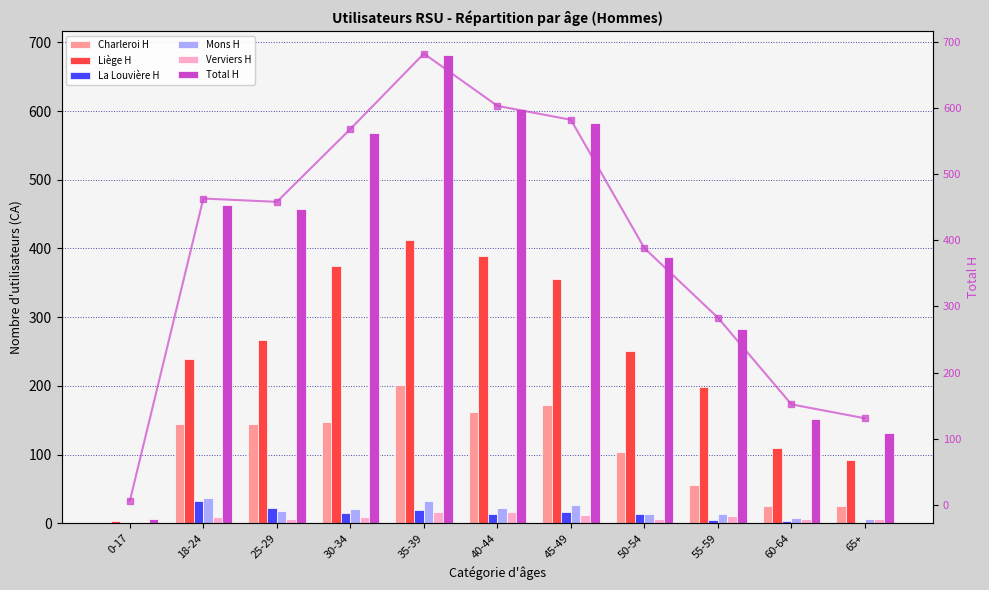

Reading left to right, what are all the values shown in this chart?

Charleroi H: 0-17=1	18-24=145	25-29=144	30-34=148	35-39=201	40-44=162	45-49=172	50-54=104	55-59=56	60-64=26	65+=25
Liège H: 0-17=3	18-24=239	25-29=267	30-34=375	35-39=412	40-44=389	45-49=355	50-54=251	55-59=198	60-64=109	65+=92
La Louvière H: 0-17=0	18-24=33	25-29=23	30-34=15	35-39=20	40-44=14	45-49=16	50-54=13	55-59=5	60-64=3	65+=1
Mons H: 0-17=0	18-24=37	25-29=18	30-34=21	35-39=33	40-44=22	45-49=27	50-54=14	55-59=14	60-64=8	65+=6
Verviers H: 0-17=2	18-24=9	25-29=6	30-34=9	35-39=16	40-44=16	45-49=12	50-54=6	55-59=10	60-64=6	65+=7
Total H: 0-17=6	18-24=463	25-29=458	30-34=568	35-39=682	40-44=603	45-49=582	50-54=388	55-59=283	60-64=152	65+=131